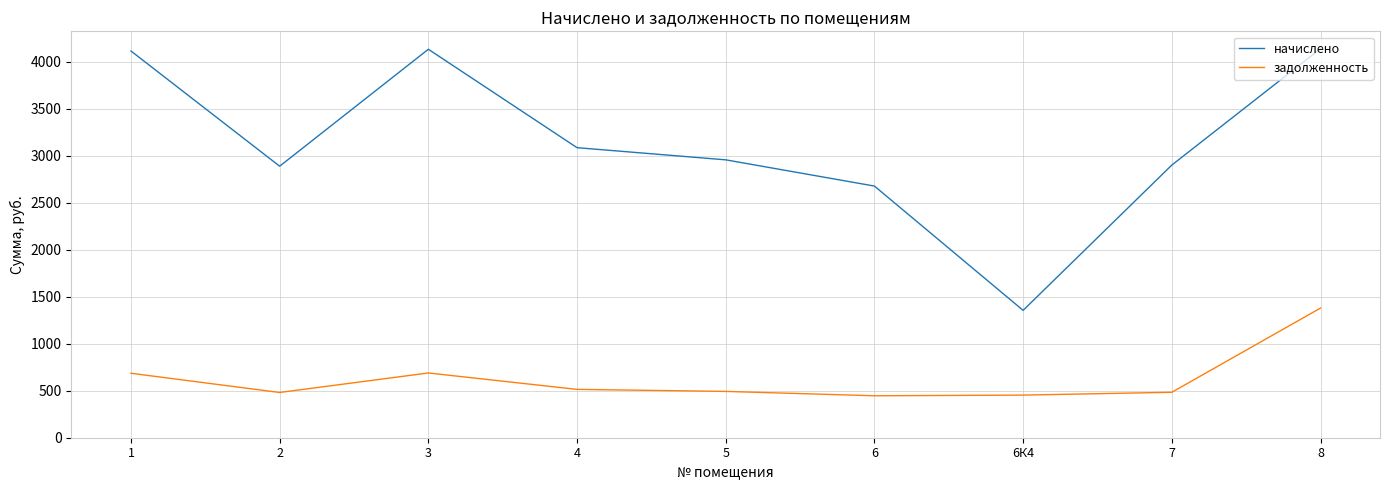

Rank the series at 6 from highest to lowest value.

начислено, задолженность